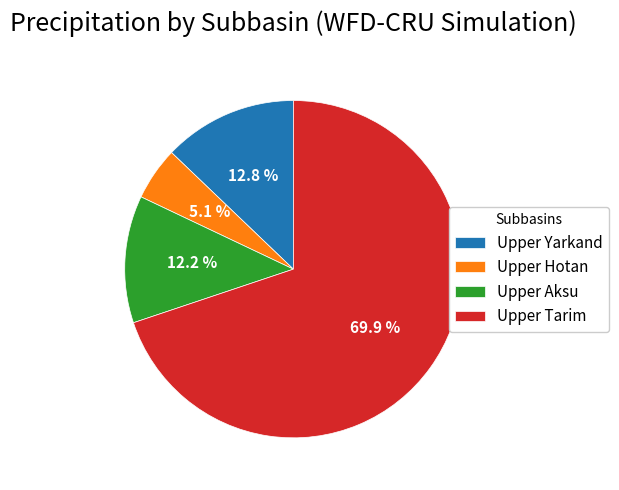

To the nearest percent, what is the combined percentage of Upper Tarim and Upper Yarkand?

83%